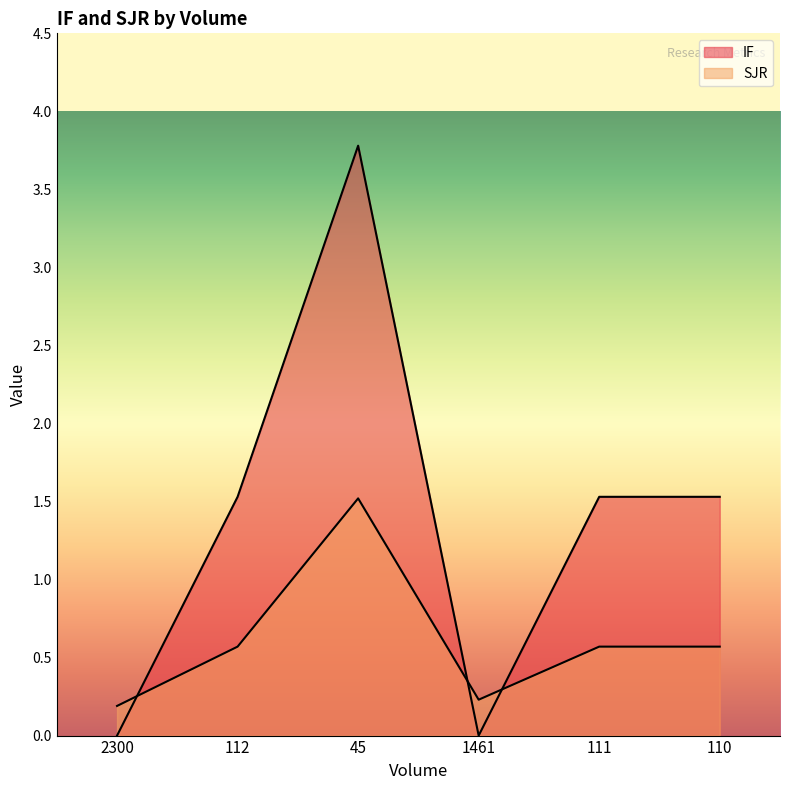

Rank the series at 112 from lowest to highest value.

SJR, IF